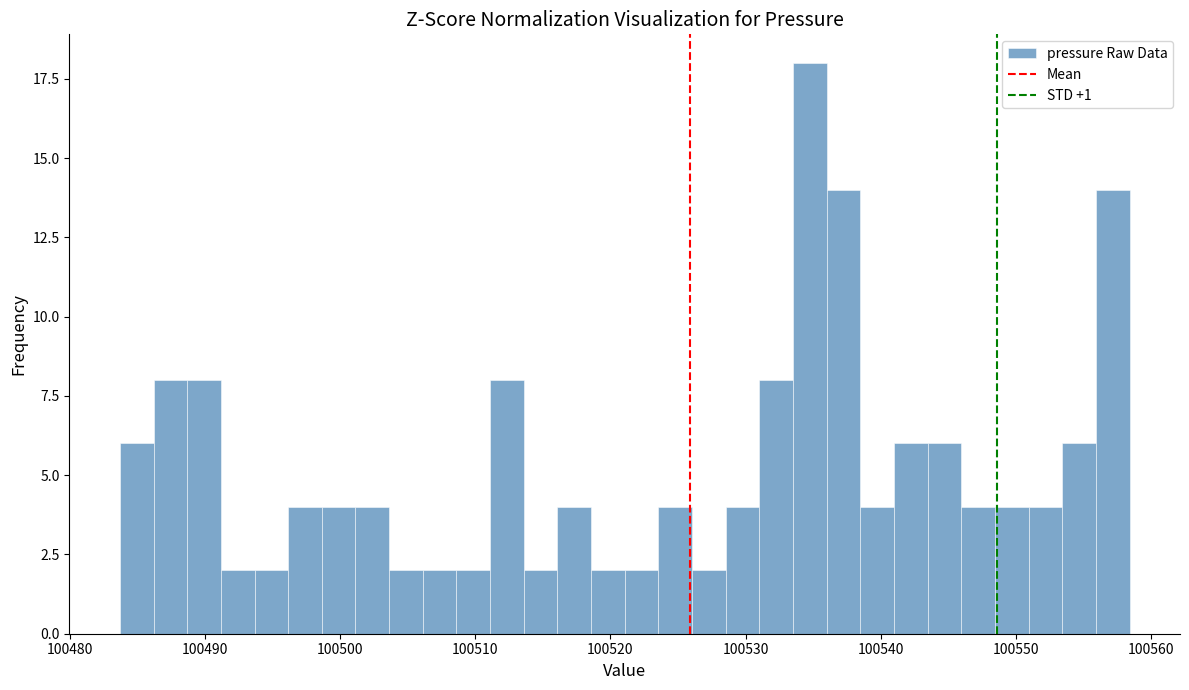

Around what value on the x-axis is the tallest bar? Give the approximate position of its centre, as read against the axis.

100535